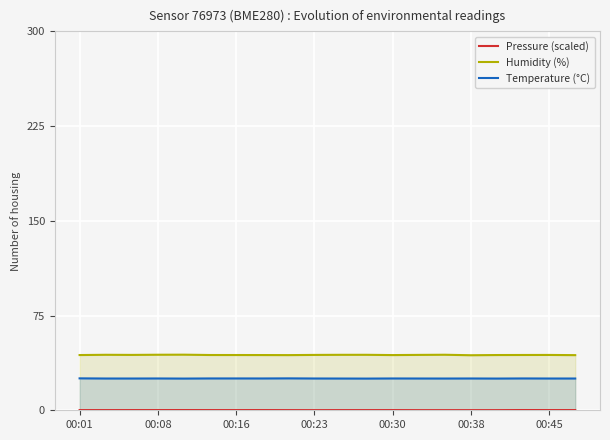

Which series has the widest spread of values?

Humidity (%)